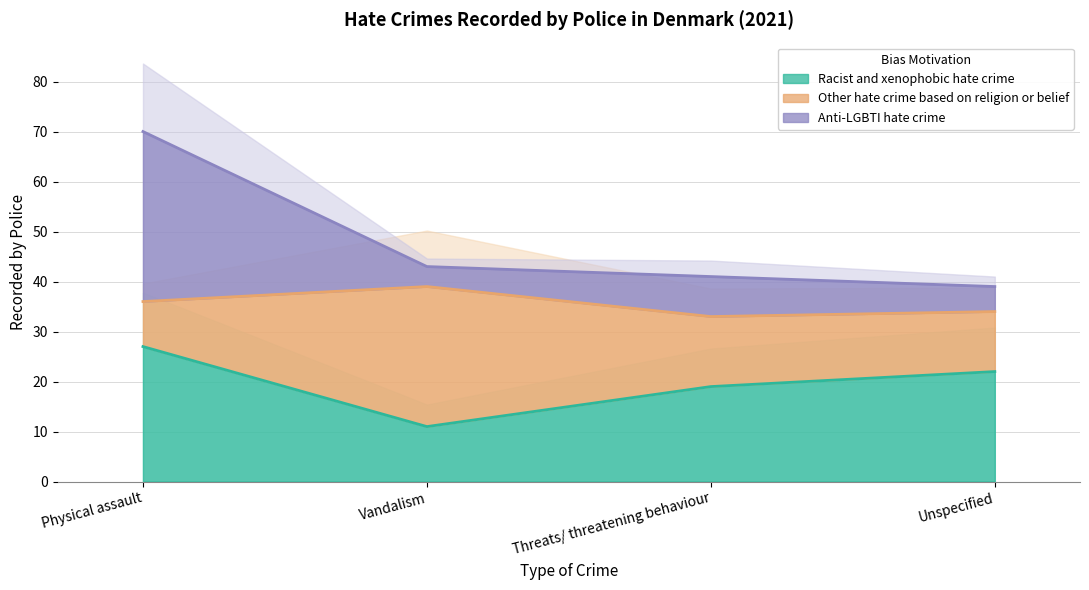

Is it true that Racist and xenophobic hate crime equals 11 at Vandalism?

True